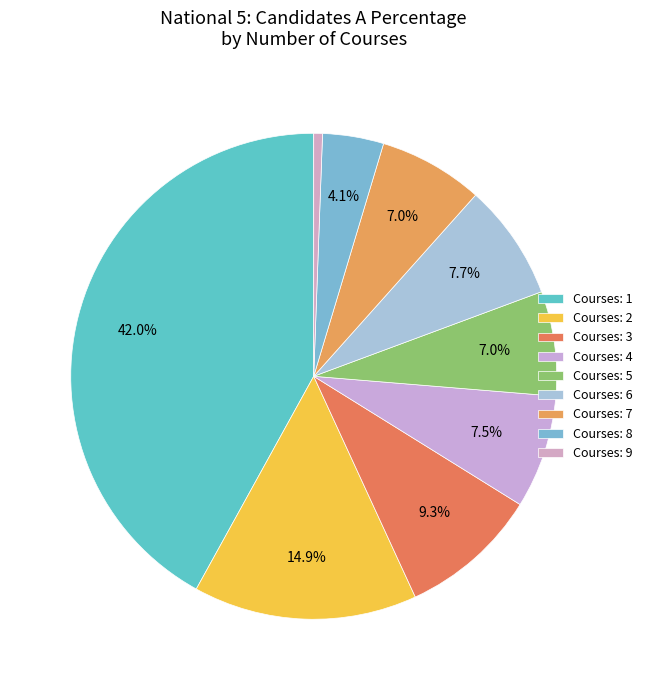

How many slices are in this pie chart?

9